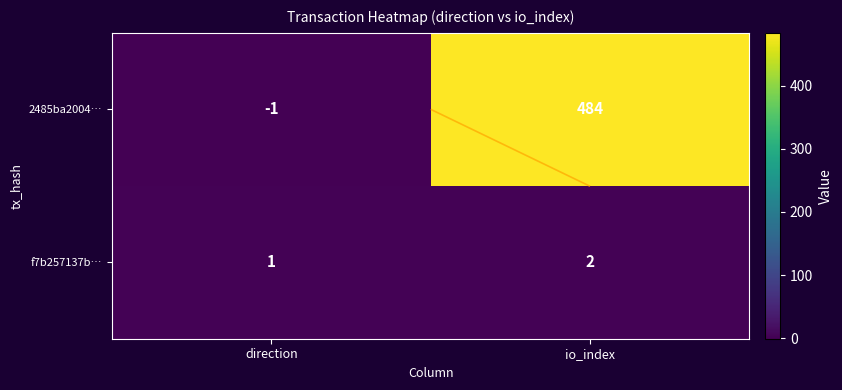

True or false: f7b257137b… has a value of 1 at direction.

True